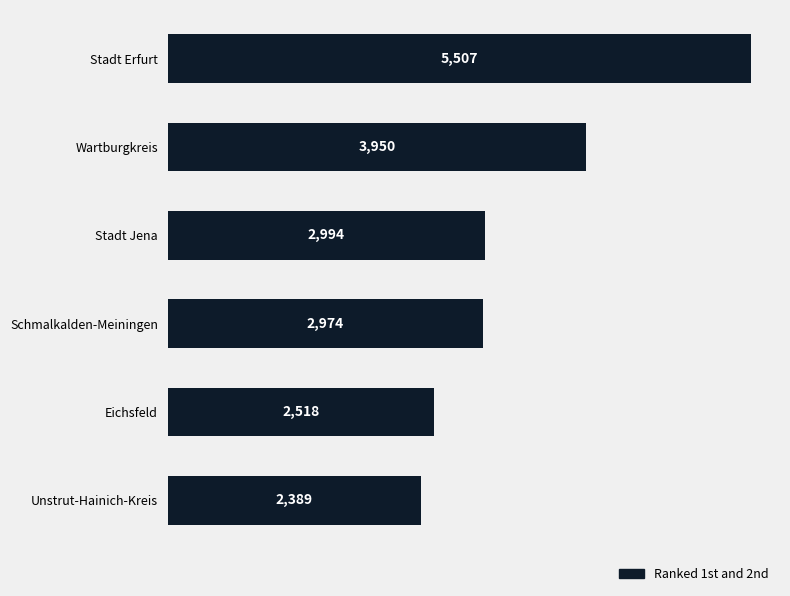

Rank the categories by value from lowest to highest.

Unstrut-Hainich-Kreis, Eichsfeld, Schmalkalden-Meiningen, Stadt Jena, Wartburgkreis, Stadt Erfurt